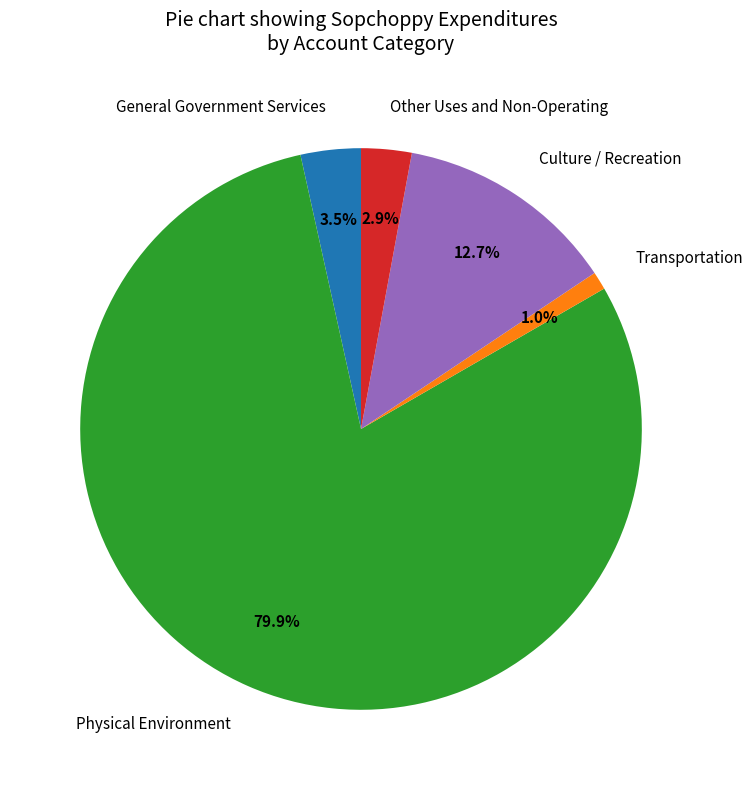

Which category has the biggest portion of the pie?

Physical Environment